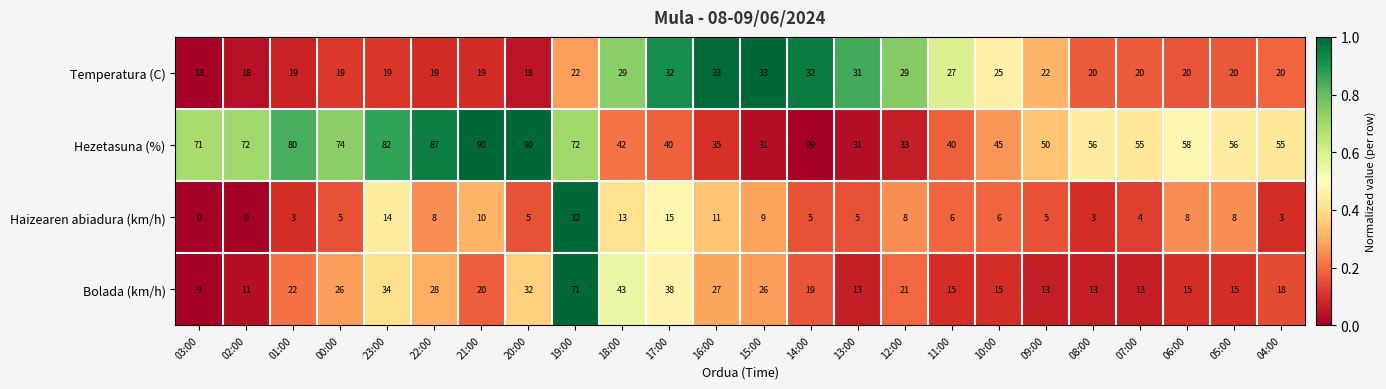

Which series has the largest total across all categories?

Hezetasuna (%)